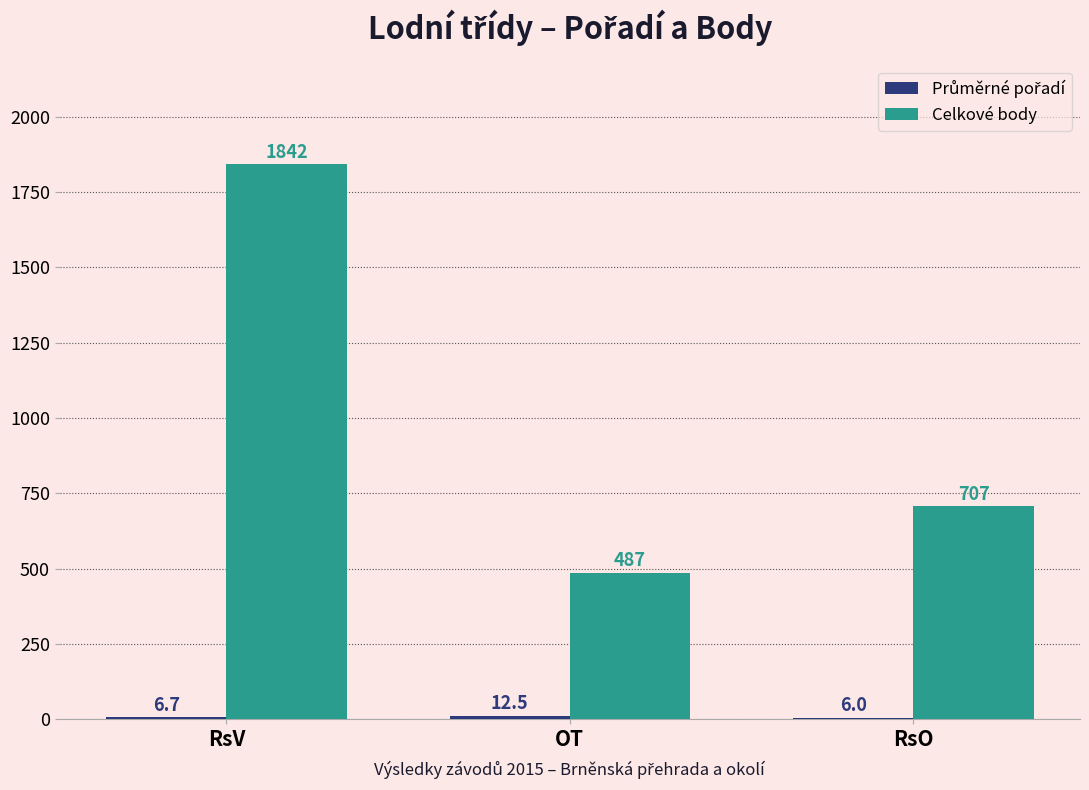

What is the maximum value shown in the chart?

1842.0